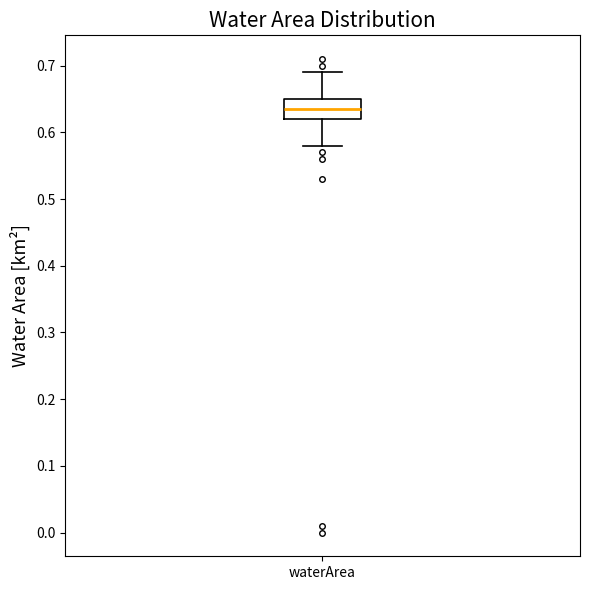

Transcribe this box plot: give where the median line is, the range the box spans, and where the two whiskers end, as read against the y-axis. The values are not printed on the chart, so give them approximately, as read against the axis.

median 0.64, box 0.62 to 0.65, whiskers 0.58 to 0.69